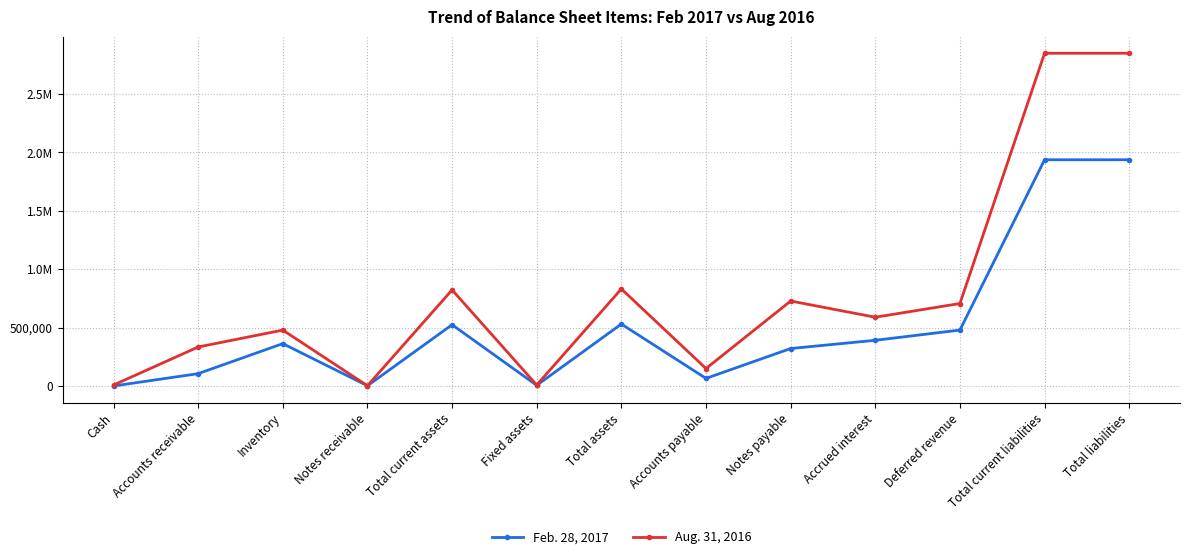

At which label is Aug. 31, 2016 closest to 1424837?

Total assets